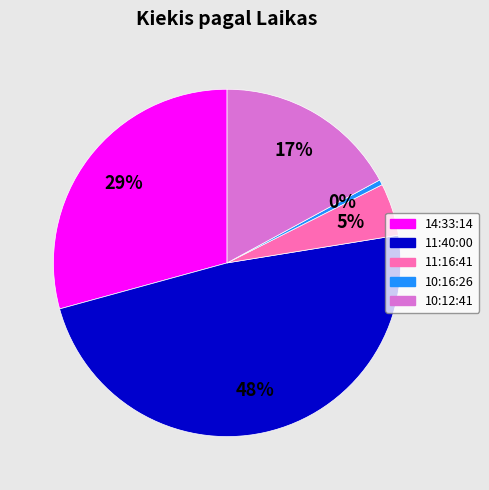

How many segments does this pie chart have?

5